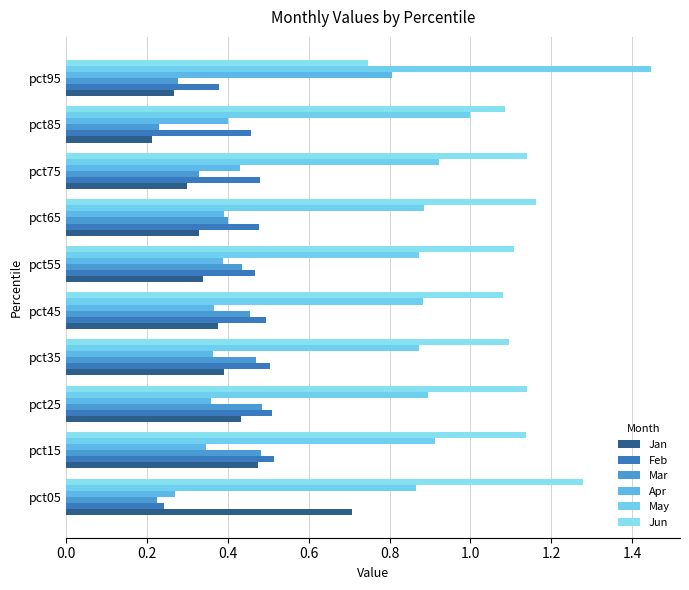

How many series are shown in this chart?

6